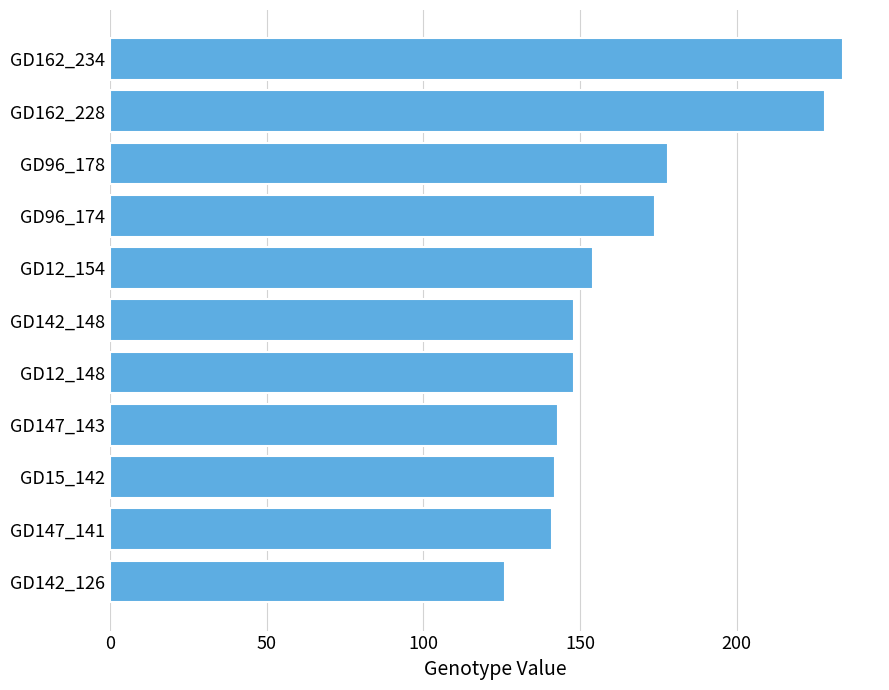

Is it true that the value at GD12_148 is 55?

False